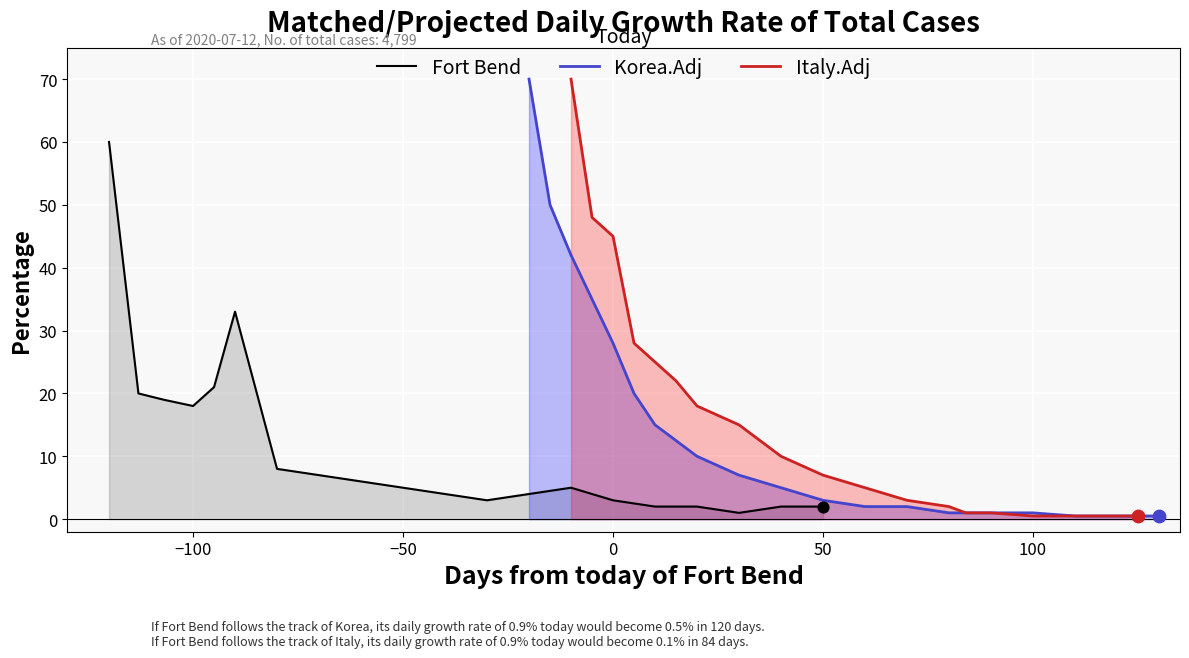

Which series reaches the maximum Y coordinate?

Korea.Adj